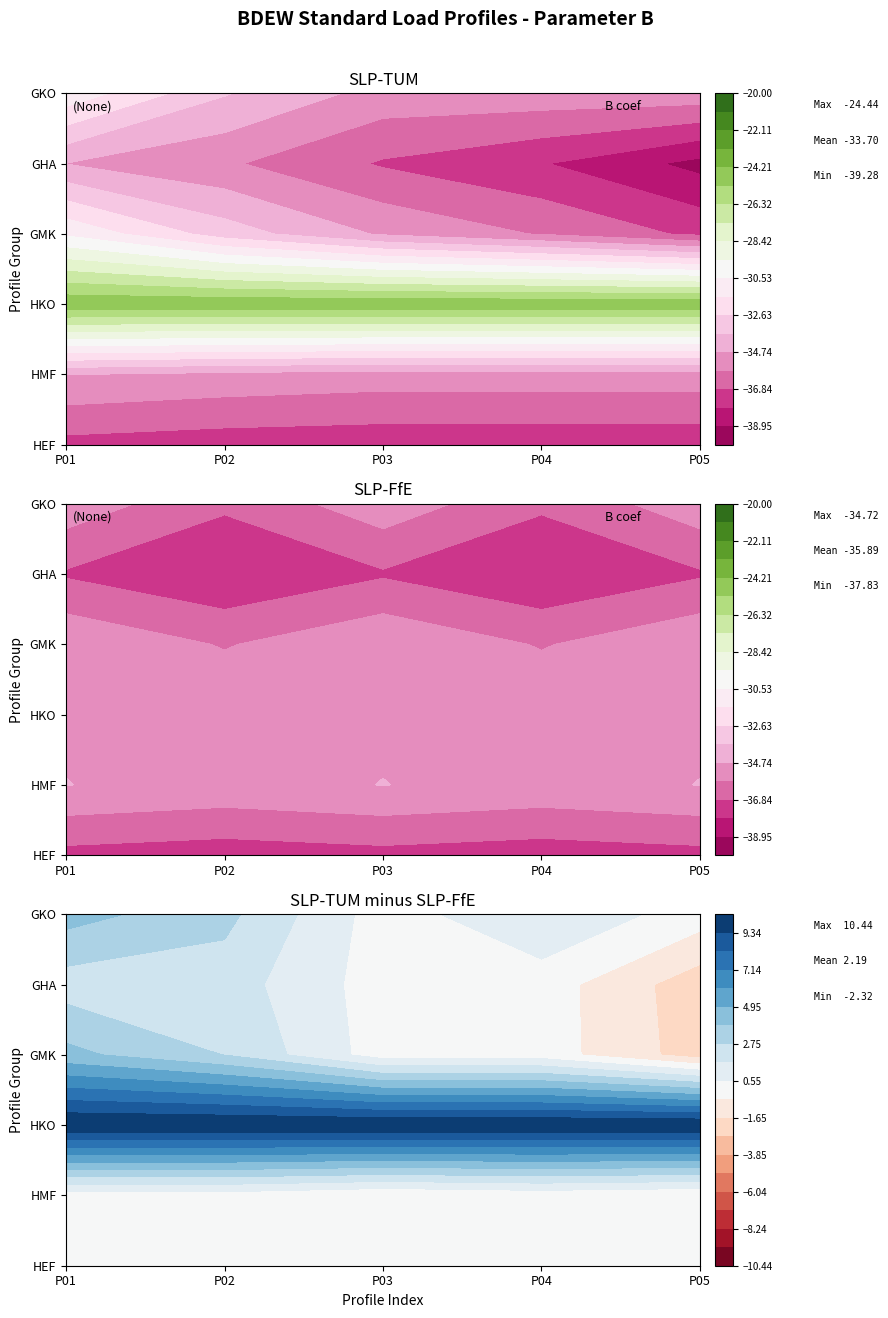

Which series changed the most between GMK05 and GHA02?

SLP-FfE